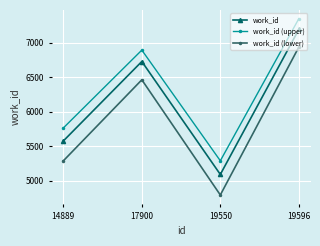

At which label does work_id (lower) reach its peak?

19596